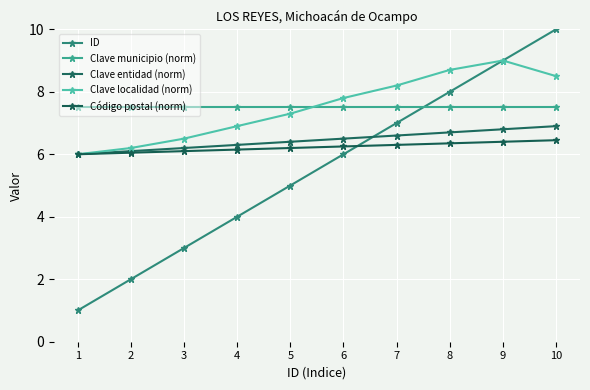

True or false: Clave localidad (norm) and Clave entidad (norm) intersect in this chart.

False